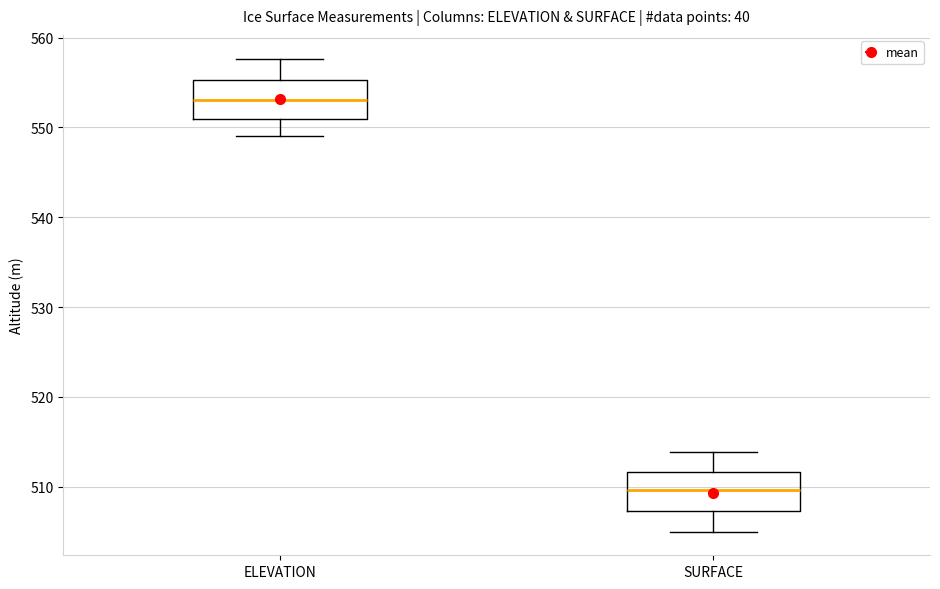

Reading left to right, transcribe this box plot: for each box, give where its median line is, the range the box spans, and where its two whiskers end, as read against the y-axis. The values are not printed on the chart, so give them approximately, as read against the axis.

ELEVATION: median 553, box 551 to 555, whiskers 549 to 558
SURFACE: median 510, box 507 to 512, whiskers 505 to 514